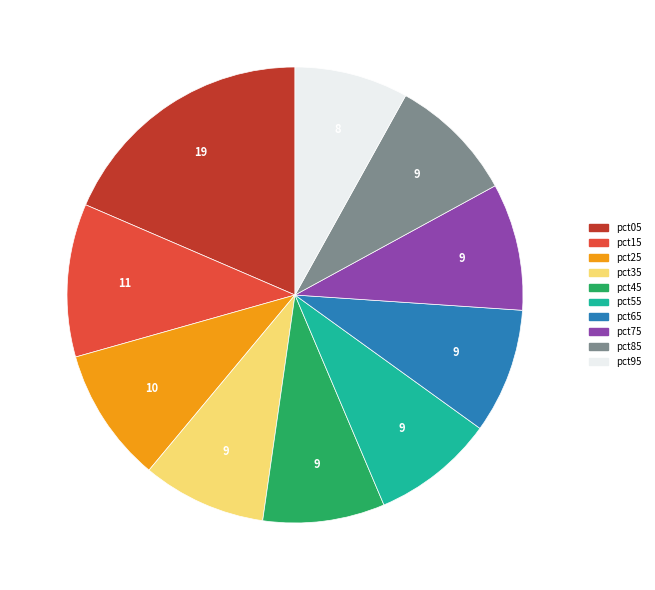

Combined, do pct85 and pct05 account for over 50%?

No